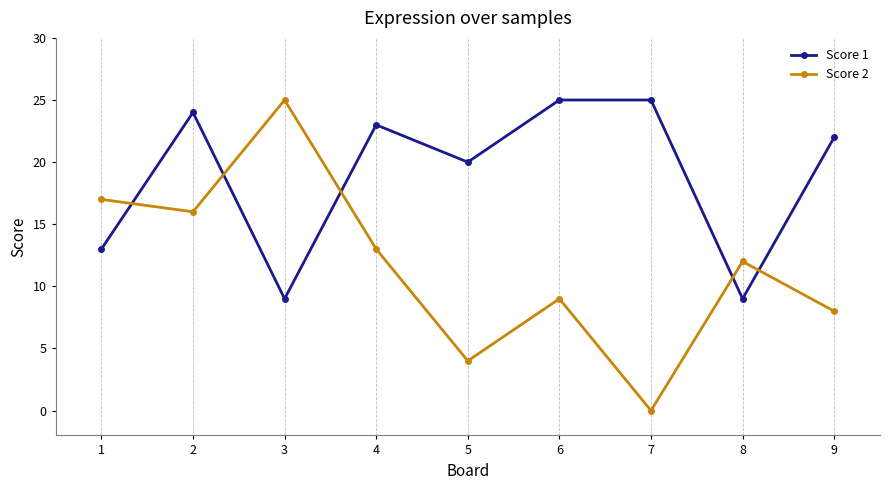

At which category is the sum across all series the highest?

2